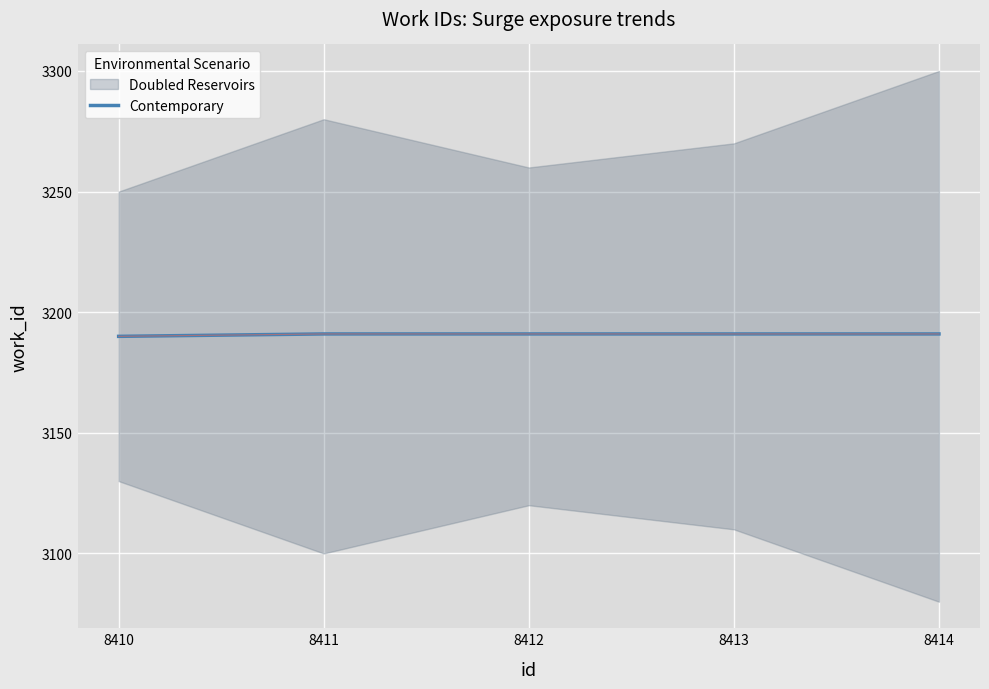

What is the maximum value for Contemporary?

3191